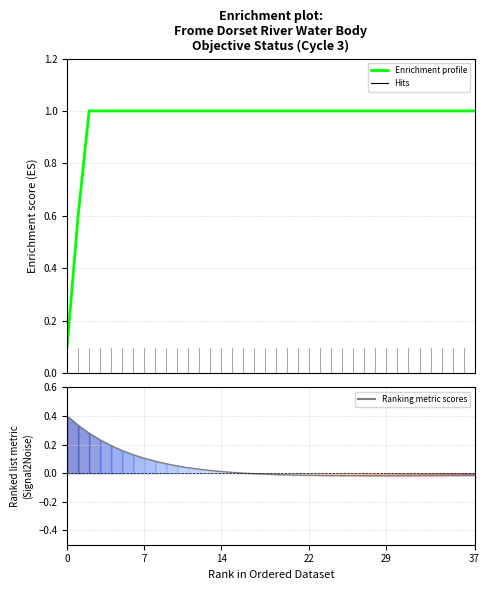

Reading left to right, extract all data points from this chart.

Enrichment profile: 0.1	0.6	1.0	1.0	1.0	1.0	1.0	1.0	1.0	1.0	1.0	1.0	1.0	1.0	1.0	1.0	1.0	1.0	1.0	1.0	1.0	1.0	1.0	1.0	1.0	1.0	1.0	1.0	1.0	1.0	1.0	1.0	1.0	1.0	1.0	1.0	1.0	1.0
Ranking metric scores: 0.4	0.3	0.3	0.2	0.2	0.2	0.1	0.1	0.1	0.1	0.1	0.0	0.0	0.0	0.0	0.0	0.0	-0.0	-0.0	-0.0	-0.0	-0.0	-0.0	-0.0	-0.0	-0.0	-0.0	-0.0	-0.0	-0.0	-0.0	-0.0	-0.0	-0.0	-0.0	-0.0	-0.0	-0.0